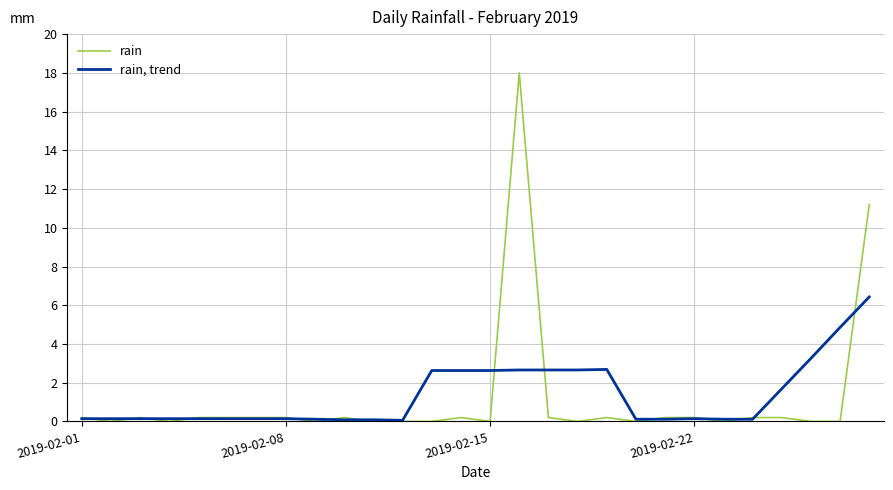

Is this an area chart (filled region under the line)?

No